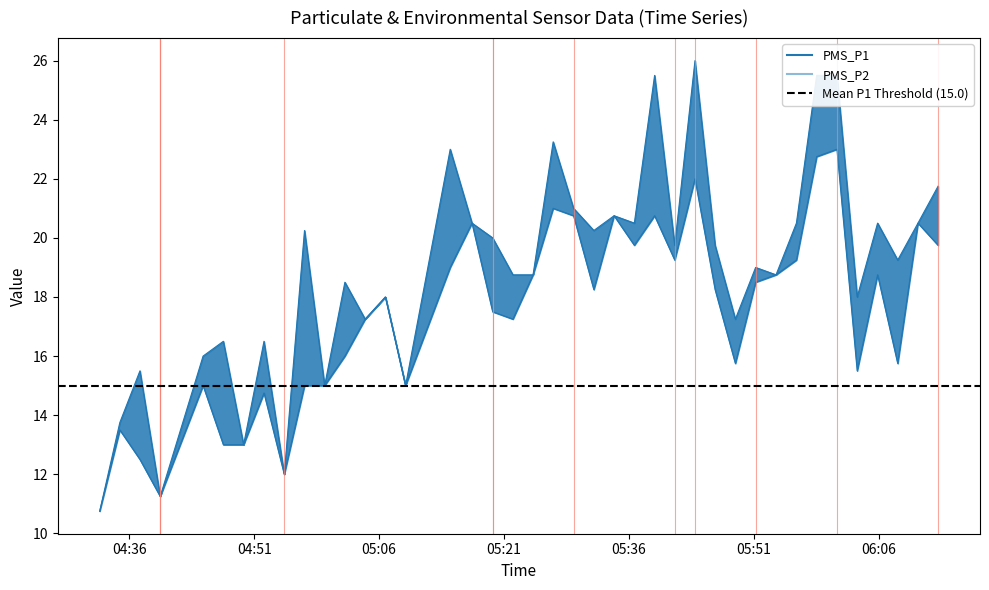

Is the value of PMS_P2 at 12 greater than the value of PMS_P1 at 22?

No